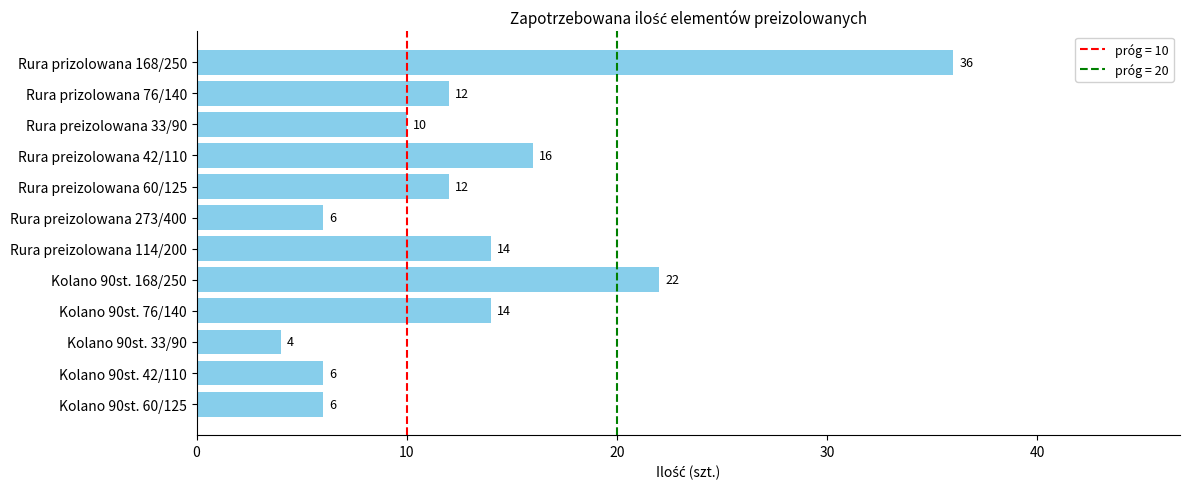

What is the average value?

13